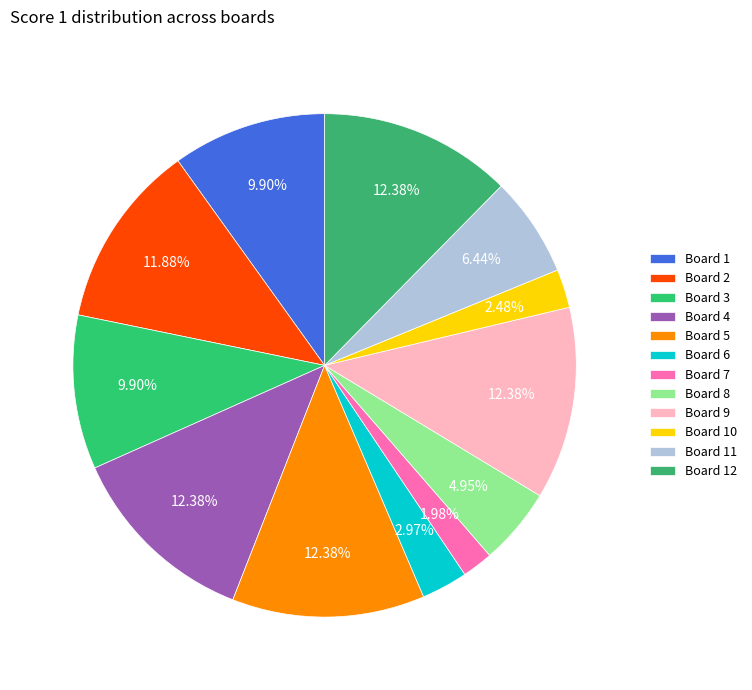

Is the sum of Board 10 and Board 5 greater than half?

No